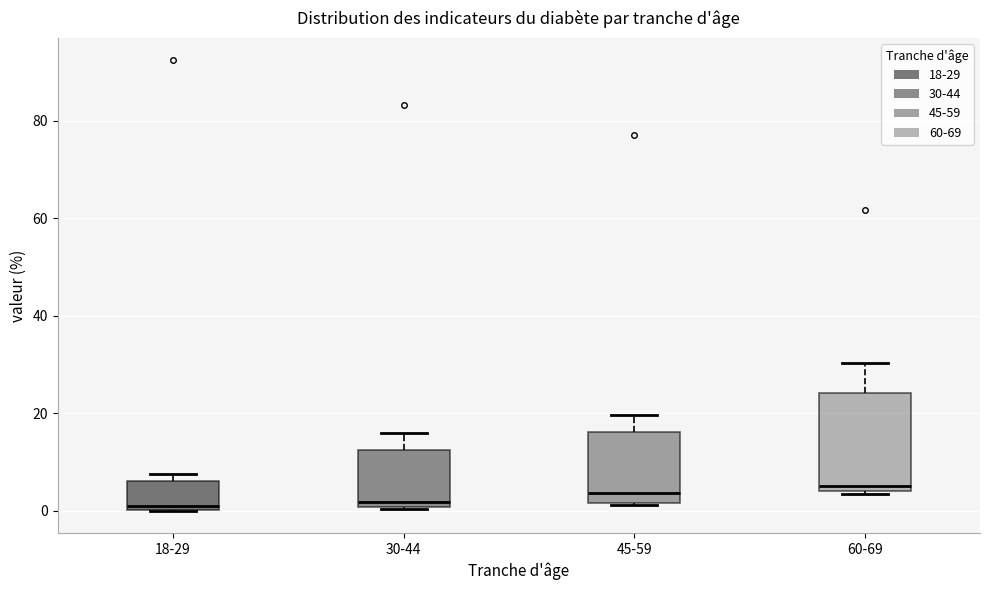

Reading left to right, read every box against the y-axis: the position of its median line, the range the box covers, and the ends of its whiskers. The values are not printed on the chart, so give them approximately, as read against the axis.

18-29: median 0 (just above the box's lower edge), box 0 to 6, whiskers 0 to 8
30-44: median 2, box 0 to 12, whiskers 0 to 16
45-59: median 4, box 2 to 16, whiskers 2 to 20
60-69: median 6, box 4 to 24, whiskers 4 to 30